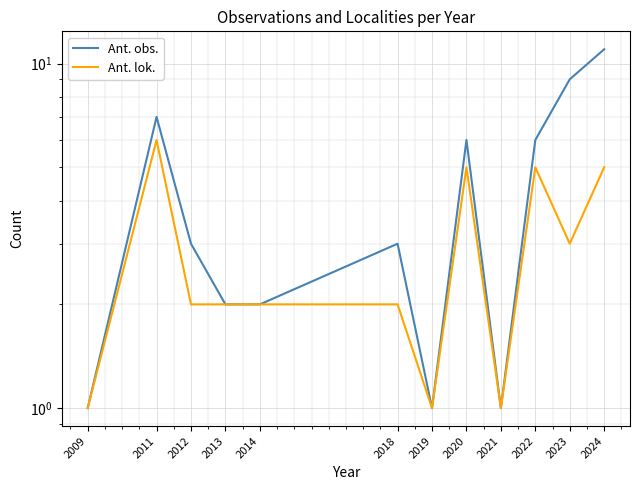

True or false: Ant. lok. and Ant. obs. cross at least once.

False